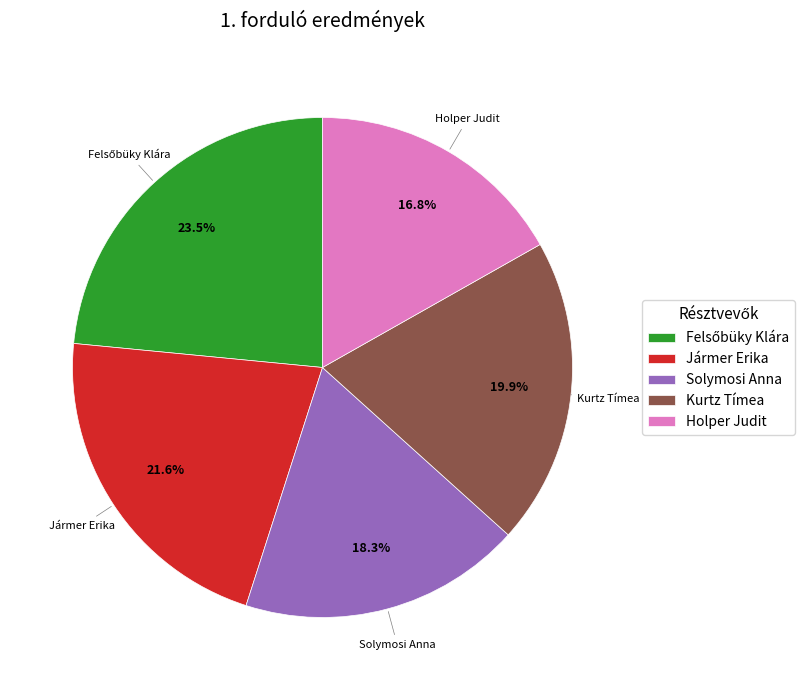

Is it true that Jármer Erika is 22% of the pie?

True